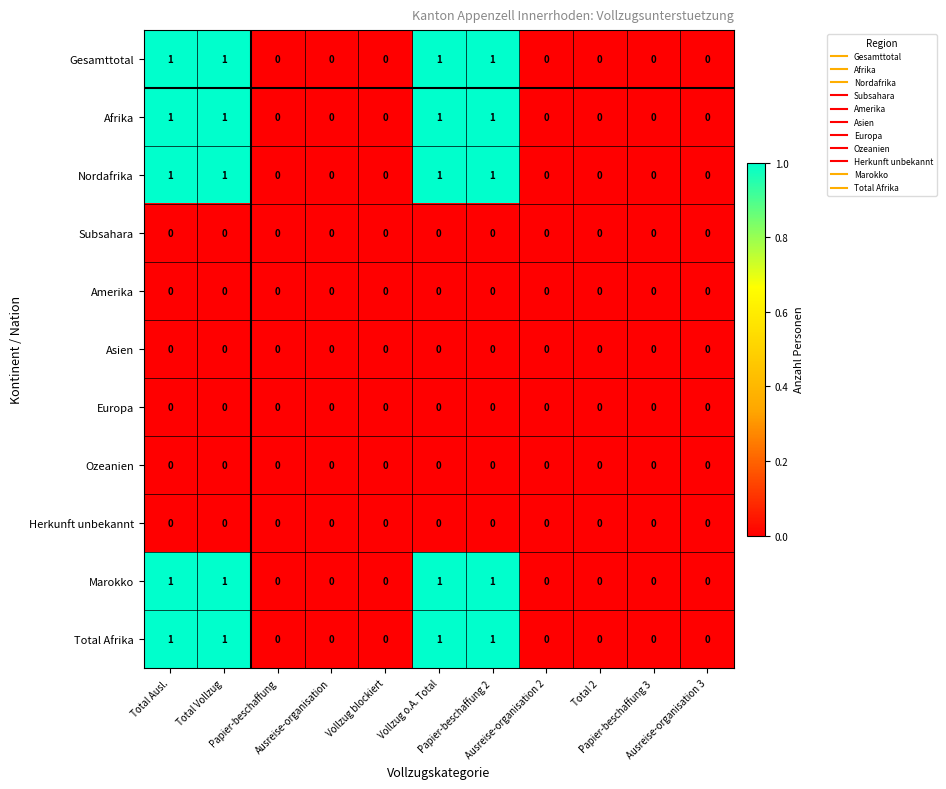

How many Marokko values are between 0 and 1?

11